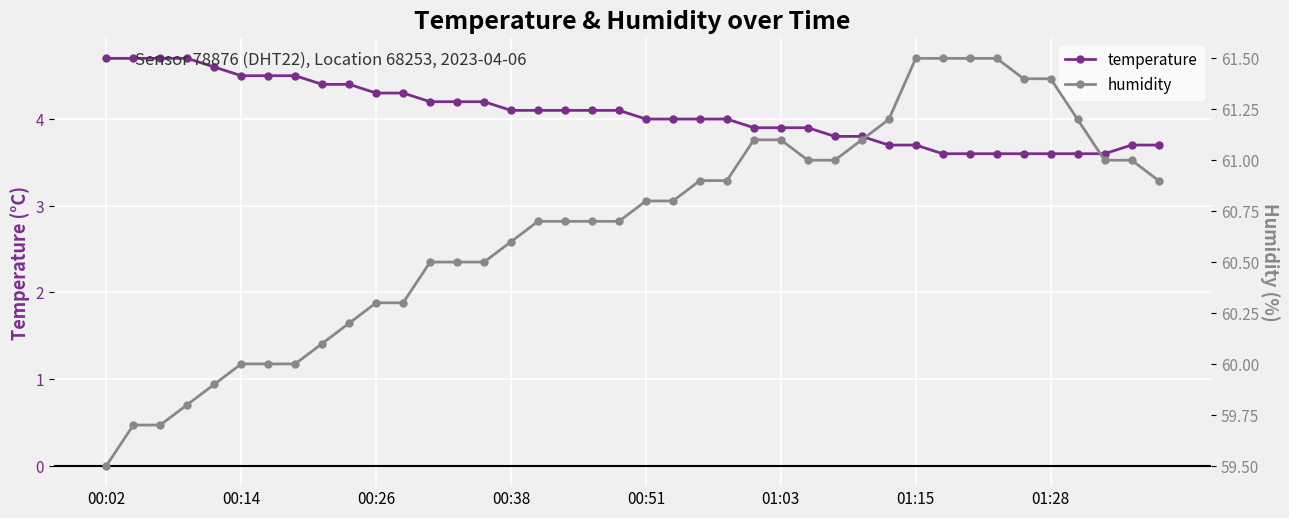

At how many categories does at least one series exceed 54?

40